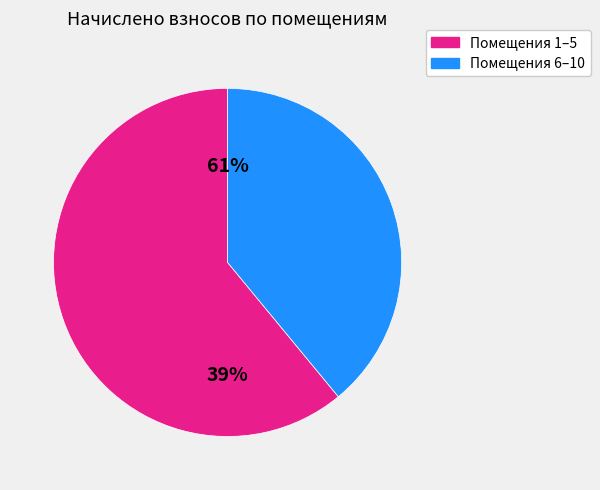

Which category has the biggest portion of the pie?

5